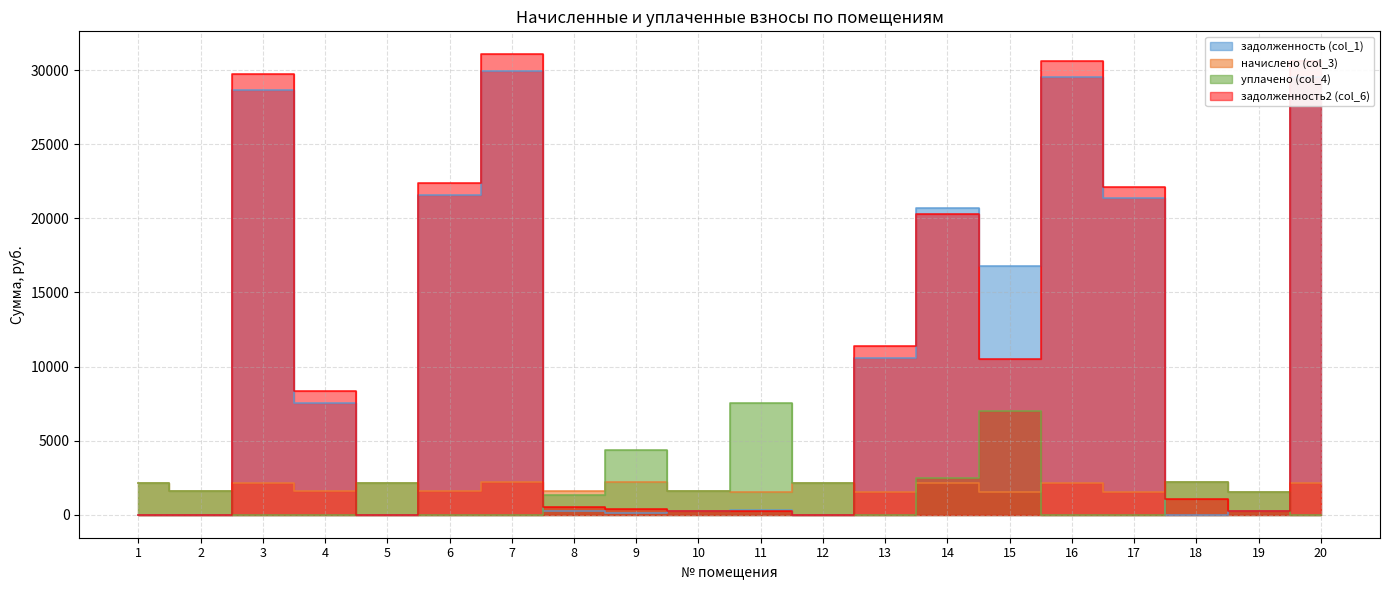

Reading left to right, extract all data points from this chart.

задолженность (col_1): 0.0	0.0	28631.6	7567.6	0.0	21566.8	29975.7	262.4	94.9	262.4	298.5	0.0	10588.6	20689.0	16752.0	29540.0	21349.0	0.0	258.1	29540.0
начислено (col_3): 2171.9	1574.1	2162.4	1580.5	2171.9	1574.1	2187.8	1574.1	2187.8	1574.1	1564.6	2165.6	1551.8	2165.6	1551.8	2156.0	1558.2	2175.1	1548.7	2156.0
уплачено (col_4): 2171.9	1574.1	0.0	0.0	2171.9	0.0	0.0	1311.4	4356.1	1574.1	7562.0	2165.6	0.0	2500.0	7000.0	0.0	0.0	2191.2	1548.7	0.0
задолженность2 (col_6): 0.0	0.0	29712.8	8357.9	0.0	22353.9	31069.6	524.7	364.6	262.4	260.8	0.0	11364.6	20271.8	10528.0	30618.0	22128.1	1071.0	258.1	30618.0